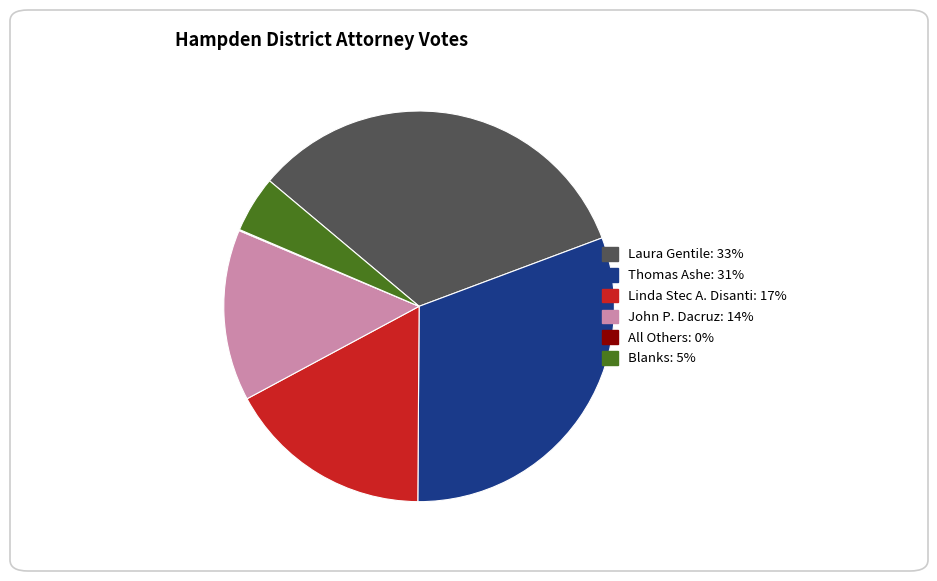

Is the sum of John P. Dacruz and Blanks greater than half?

No